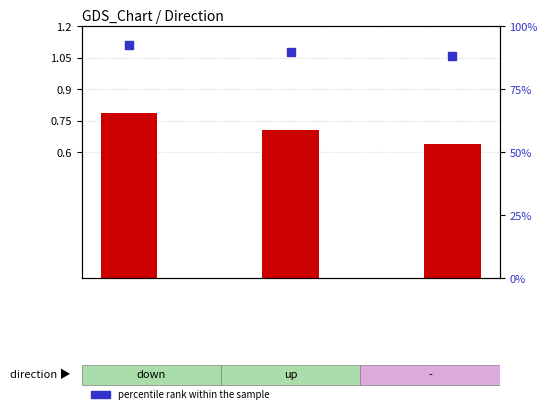

Which series contains the lowest Y value?

transformed count